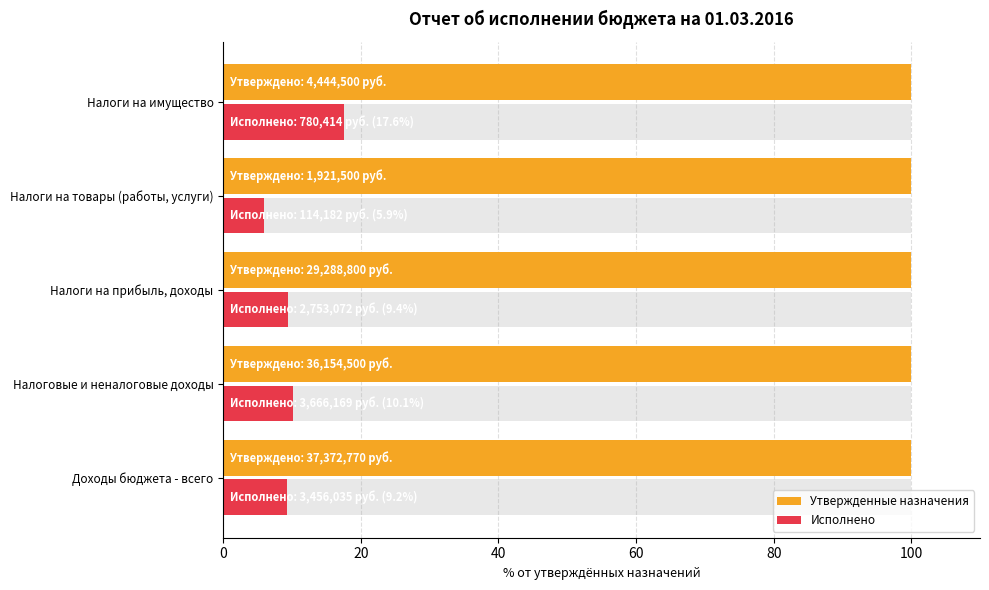

Between 0 and 40, which series saw the biggest shift?

Исполнено